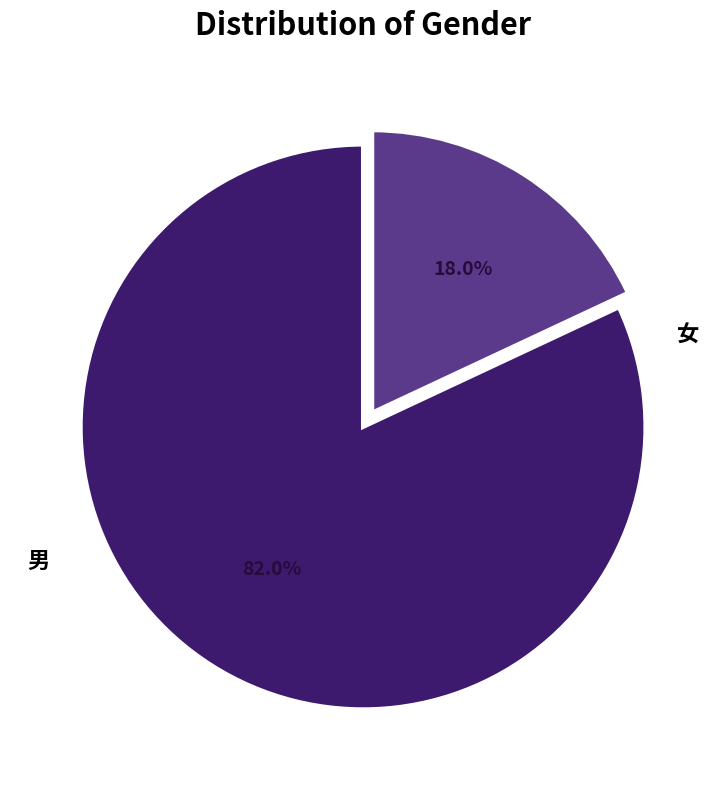

To the nearest percent, what is the difference between the largest and smallest slice percentages?

64%